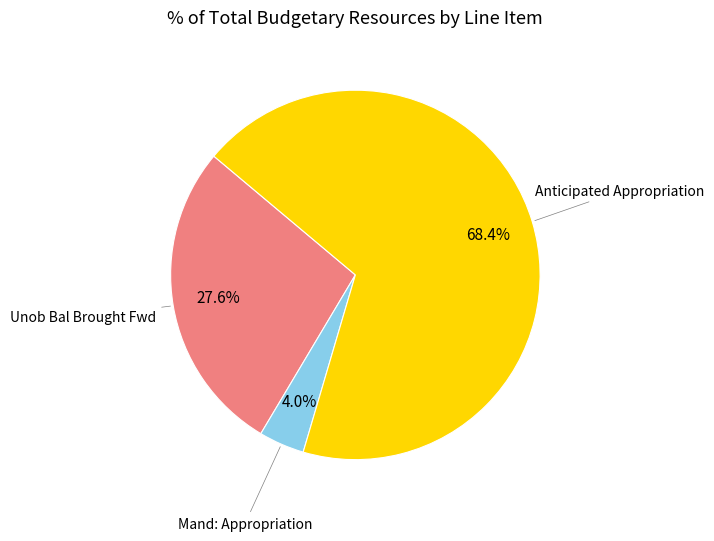

Count the number of slices in the pie.

3